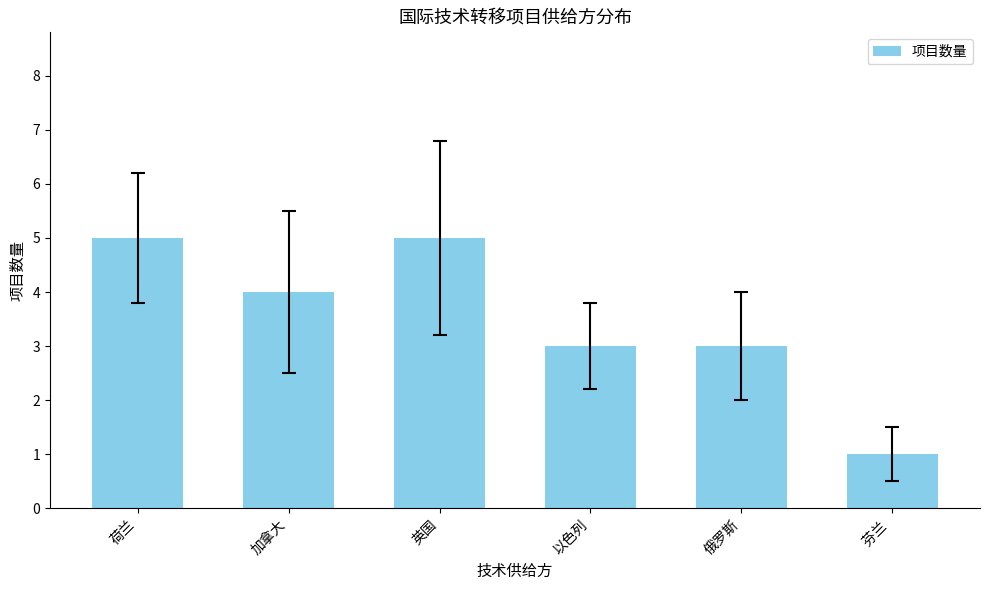

What value does the data have at 以色列?

3